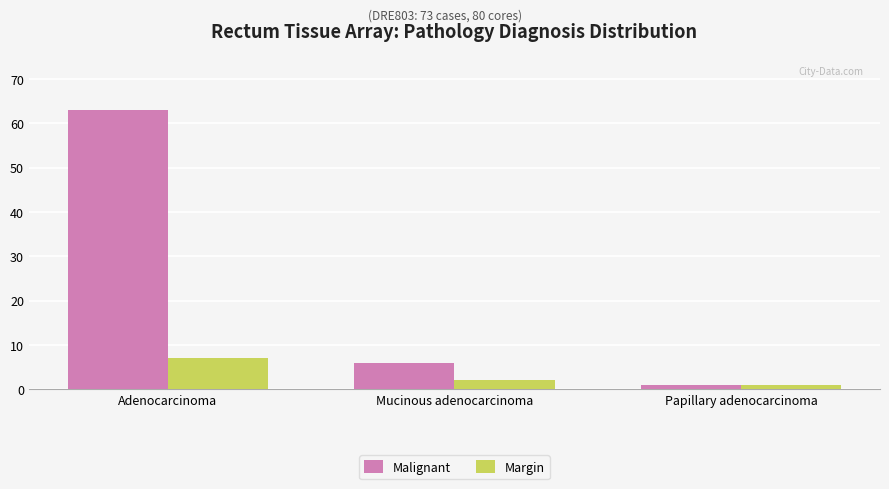

How many data points in Margin are less than 2?

1